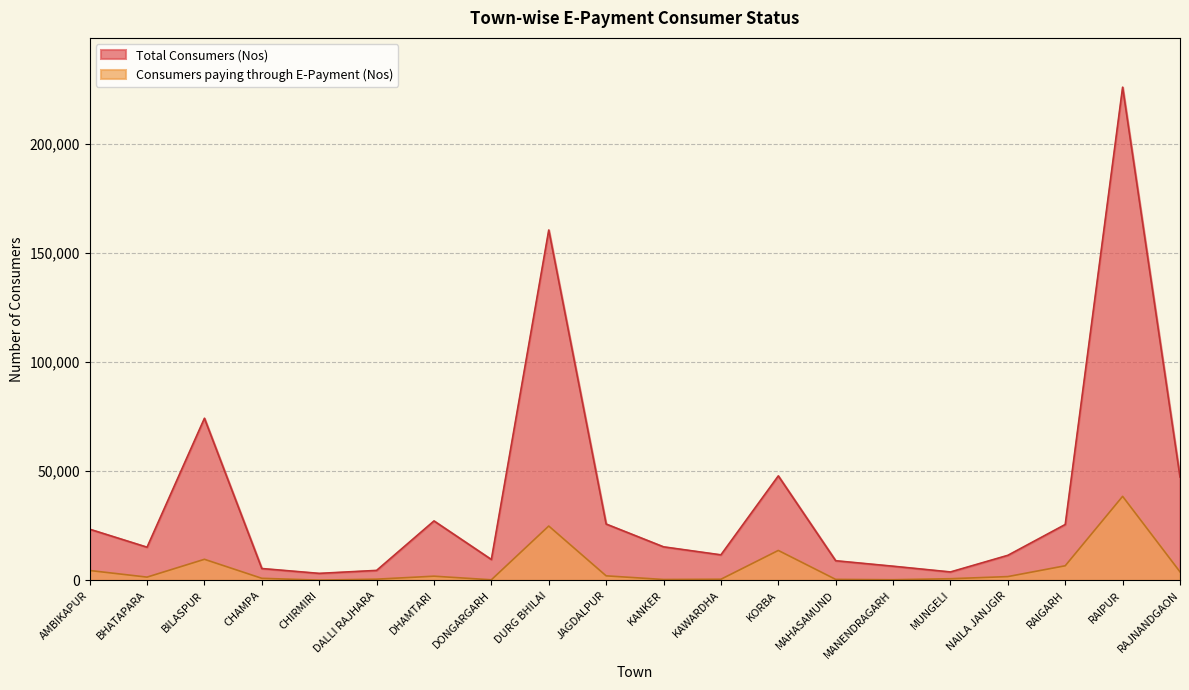

What is the sum of the Total Consumers (Nos) values at MAHASAMUND and DALLI RAJHARA?

13560